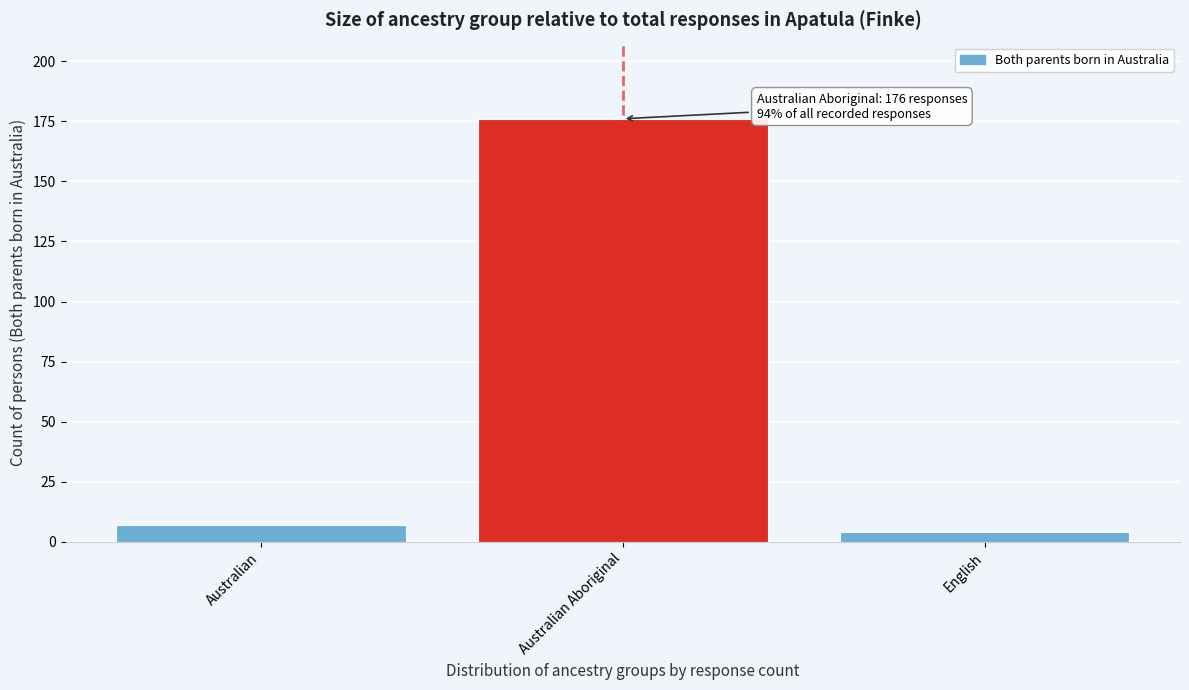

Reading left to right, list all the values displayed in this chart.

Australian=7	Australian Aboriginal=176	English=4